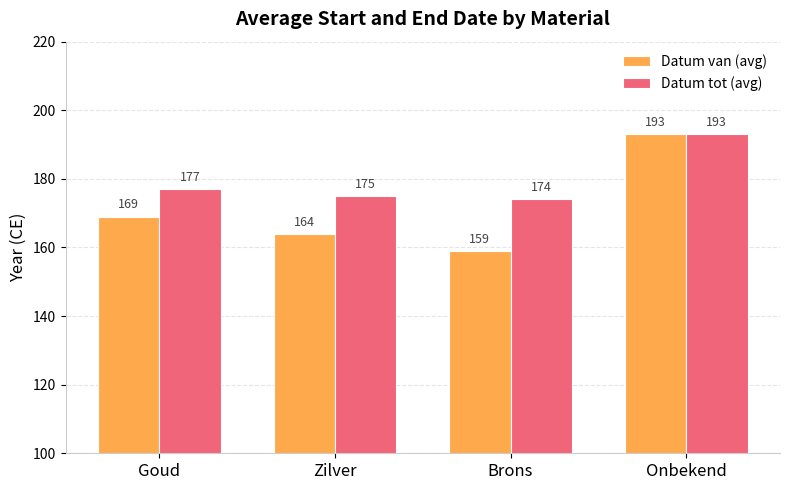

What is the value of the Datum van (avg) bar at the 2nd from the left?

164